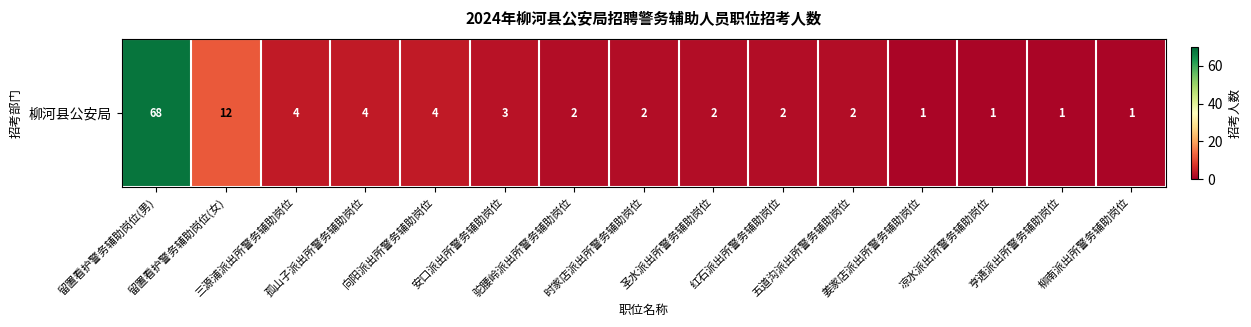

What is the difference between the maximum and second lowest values?

67